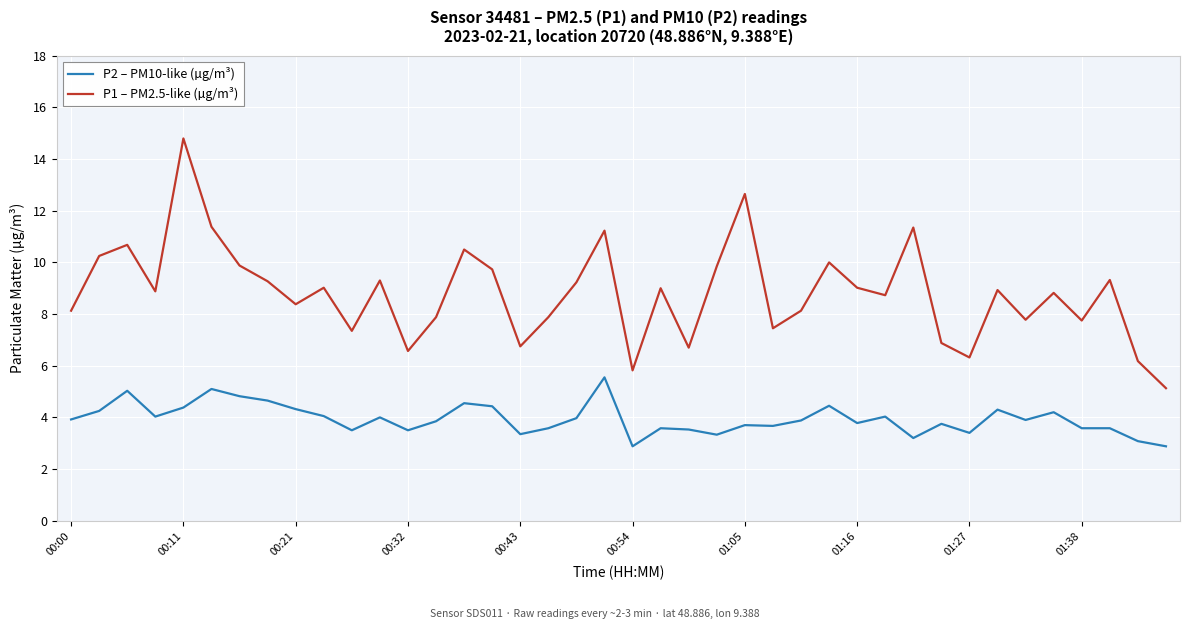

What is the difference between the maximum and minimum values in the P2 – PM10-like (µg/m³) series?

2.7